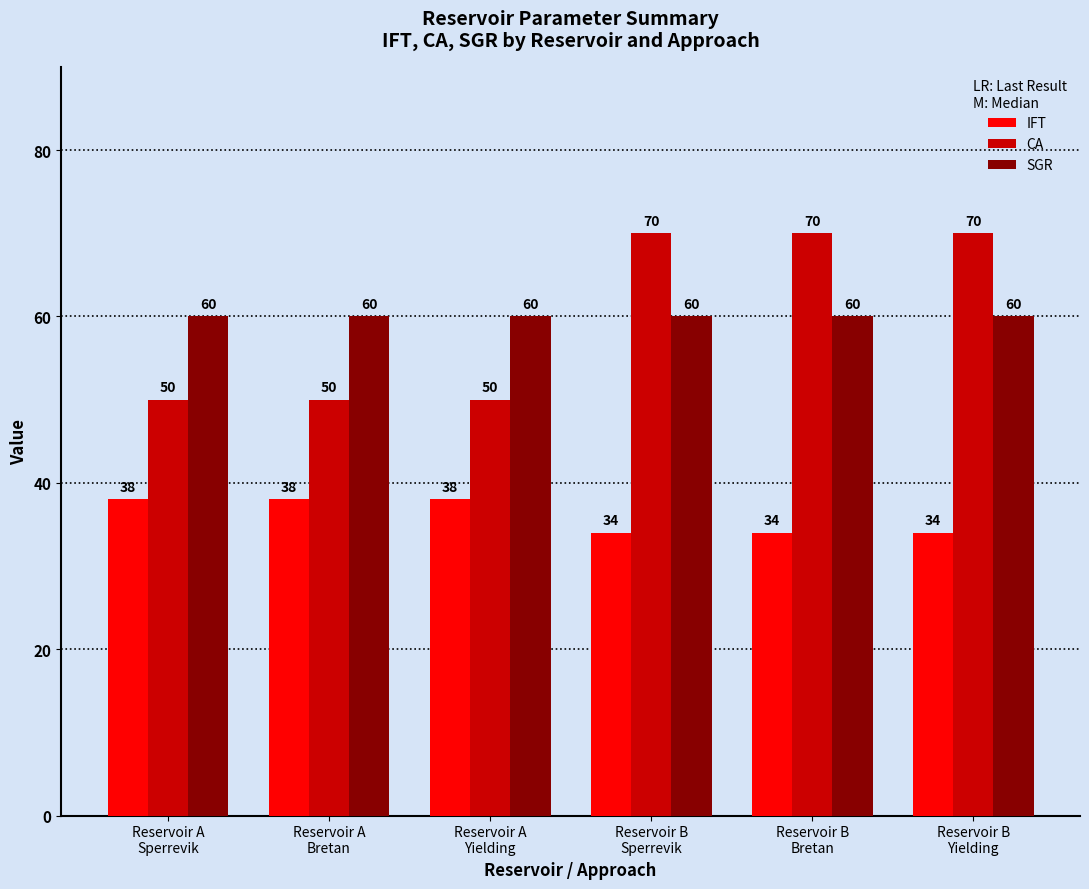

True or false: IFT has a value of 64 at Reservoir A
Bretan.

False